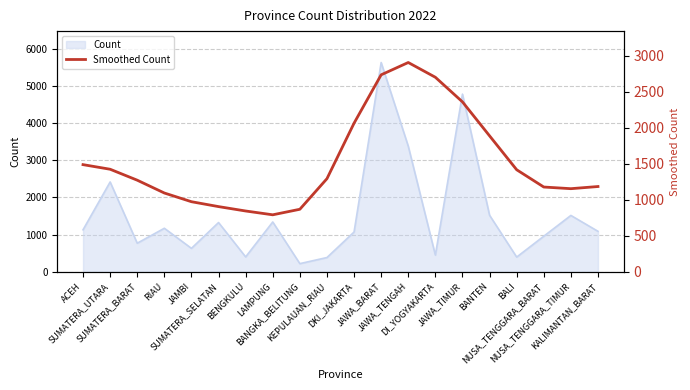

At which category does the chart reach its peak across all series?

JAWA_TENGAH